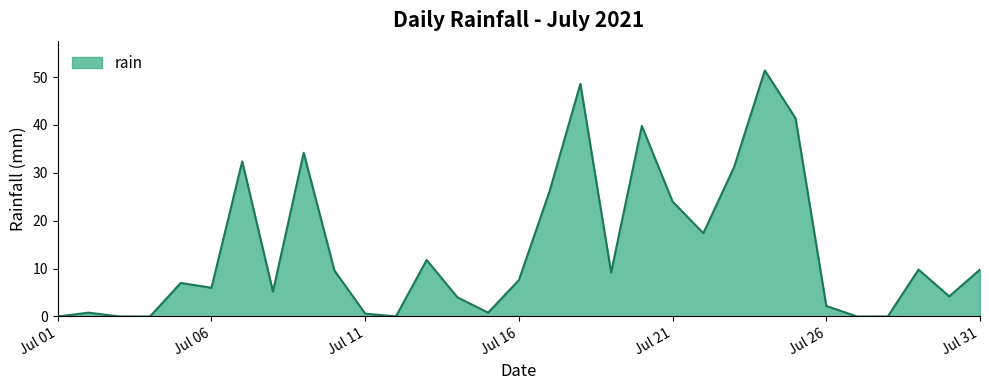

What is the greatest value displayed?

51.4